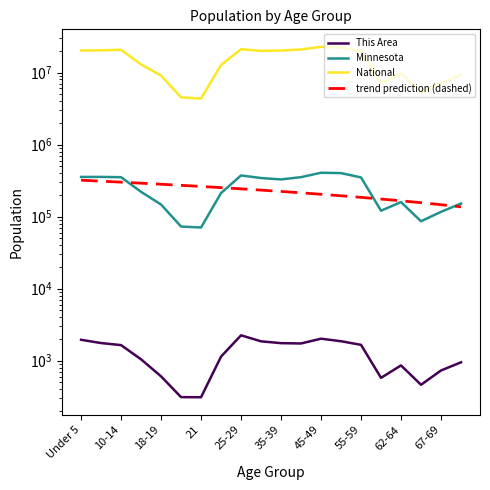

Between 62-64 and 21, which is larger?

62-64